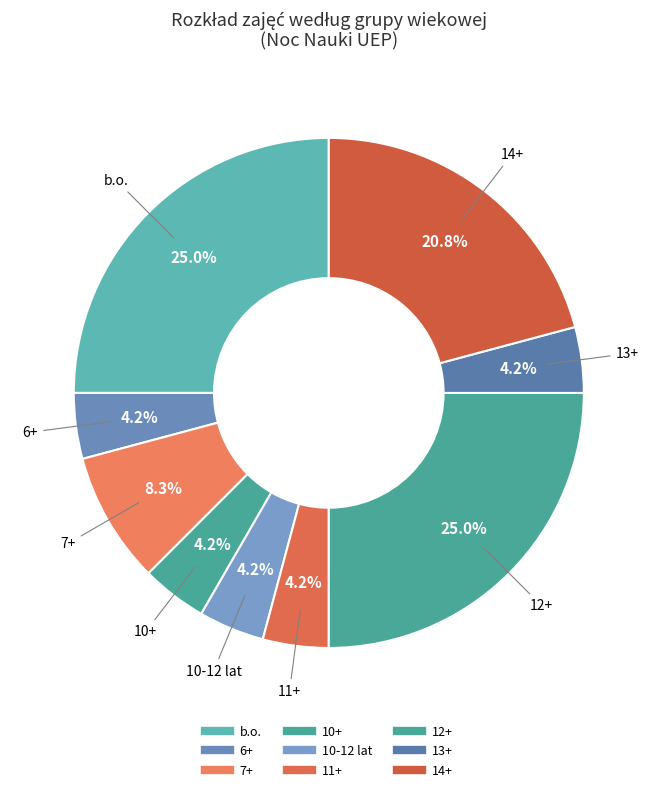

How many slices are in this pie chart?

9